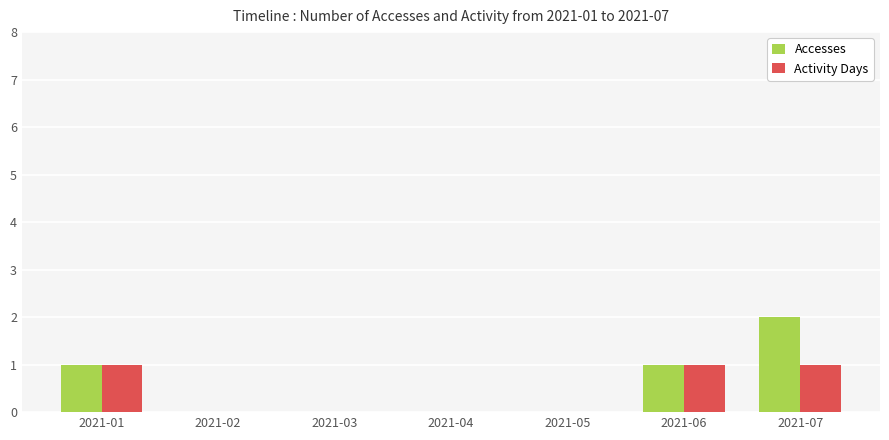

Does the chart contain stacked bars?

No